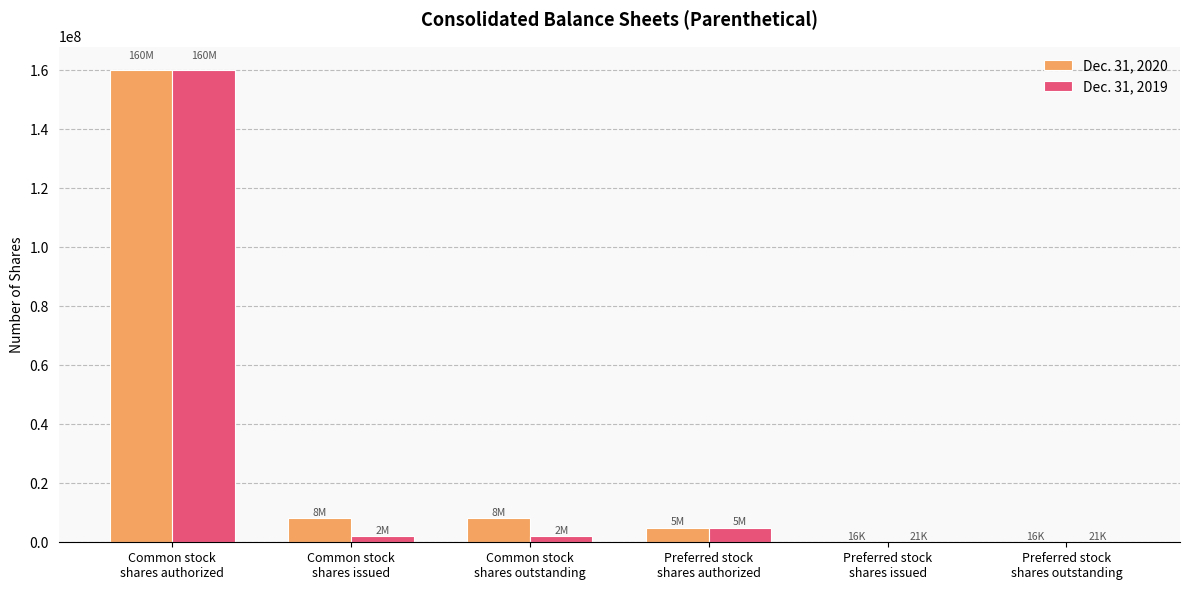

How many series are shown in this chart?

2